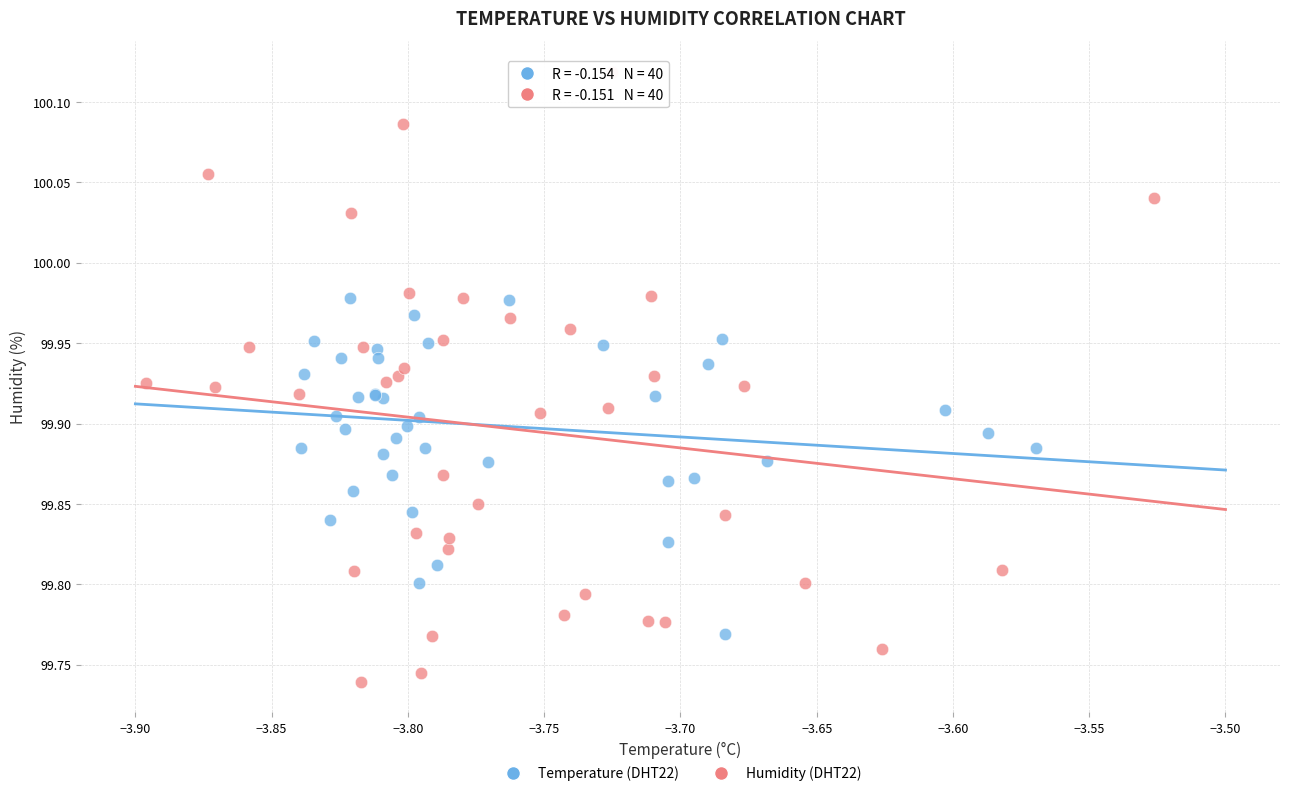

Which series contains the lowest Y value?

Humidity (DHT22)